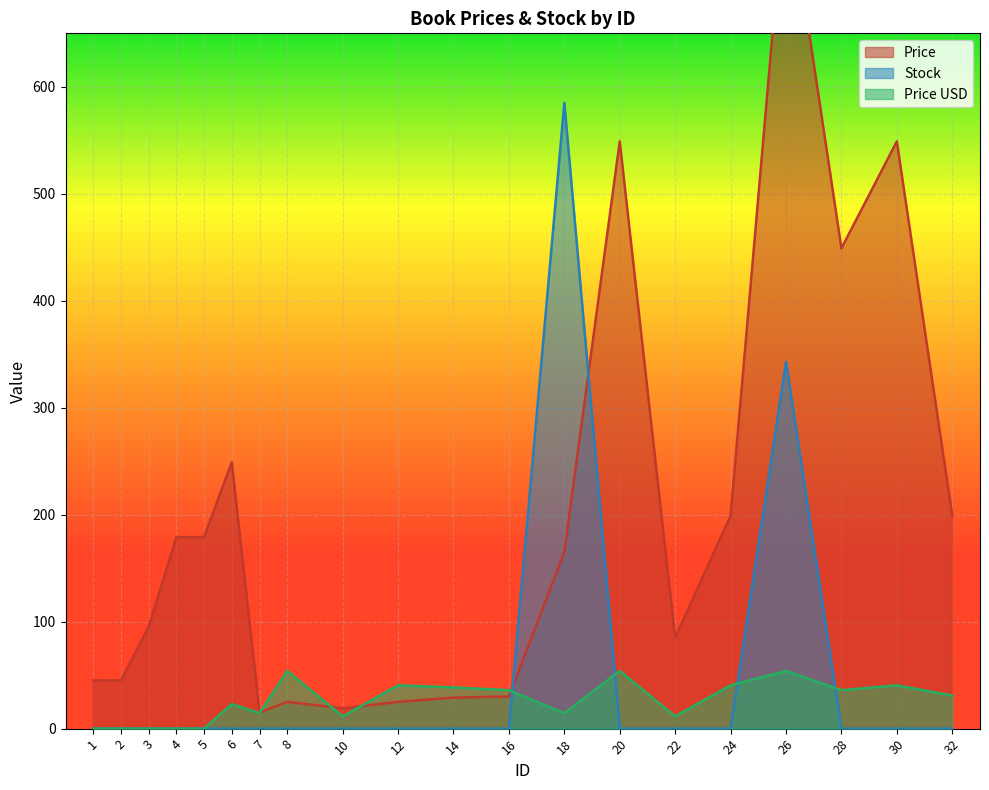

Reading left to right, what are all the values shown in this chart?

Price: 45.0	45.0	95.0	179.0	179.0	249.0	15.0	25.0	19.0	25.0	29.0	30.0	165.0	549.0	85.0	199.0	795.0	449.0	549.0	199.0
Stock: 0.0	0.0	0.0	0.0	0.0	0.0	0.0	0.0	0.0	0.0	0.0	0.0	585.0	0.0	0.0	0.0	343.0	0.0	0.0	0.0
Price USD: 0.0	0.0	0.0	0.0	0.0	22.9	14.5	54.0	11.5	40.5	38.5	36.0	14.5	54.0	11.5	40.5	54.0	36.0	40.5	30.9